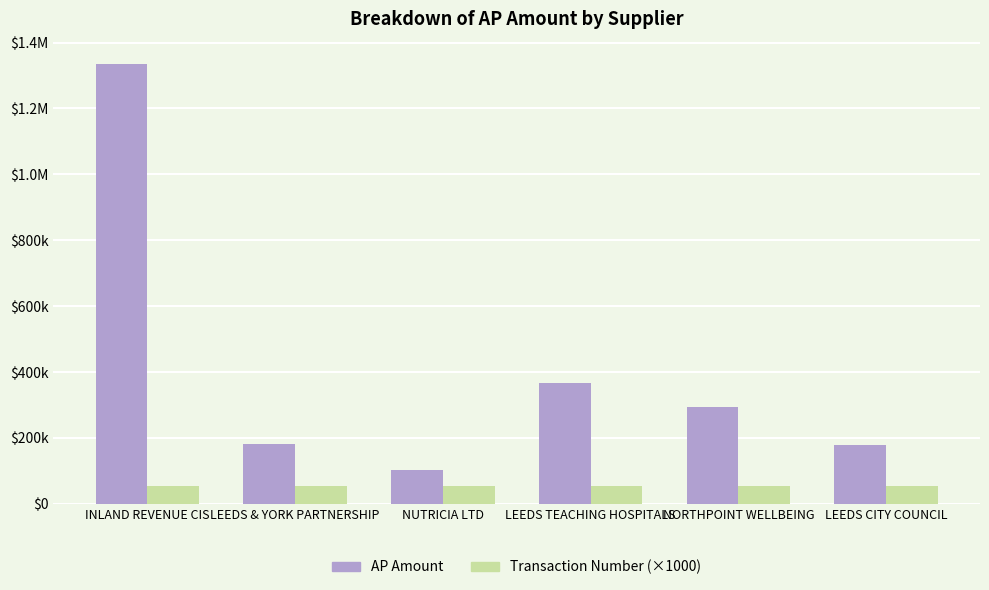

What is the average value of the AP Amount series?

409178.1